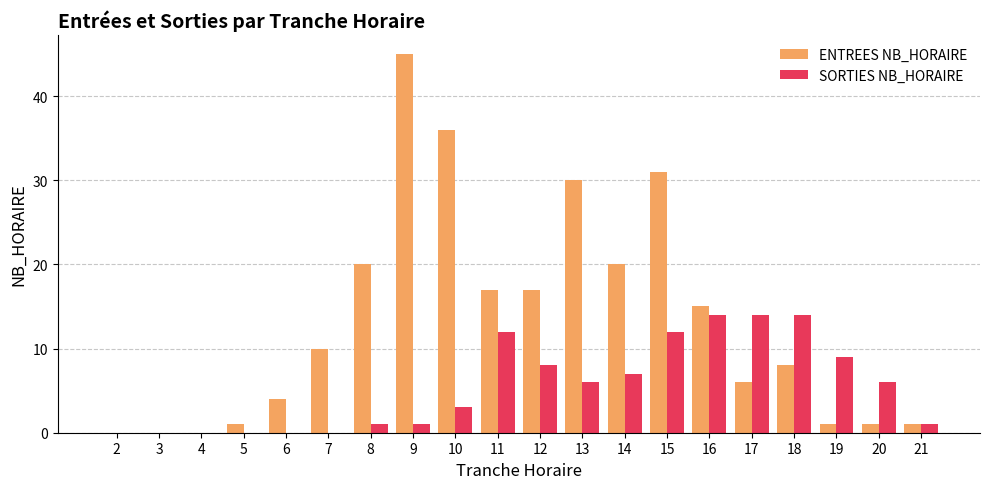

Reading left to right, transcribe all the data shown in this chart.

ENTREES NB_HORAIRE: 2=0	3=0	4=0	5=1	6=4	7=10	8=20	9=45	10=36	11=17	12=17	13=30	14=20	15=31	16=15	17=6	18=8	19=1	20=1	21=1
SORTIES NB_HORAIRE: 2=0	3=0	4=0	5=0	6=0	7=0	8=1	9=1	10=3	11=12	12=8	13=6	14=7	15=12	16=14	17=14	18=14	19=9	20=6	21=1